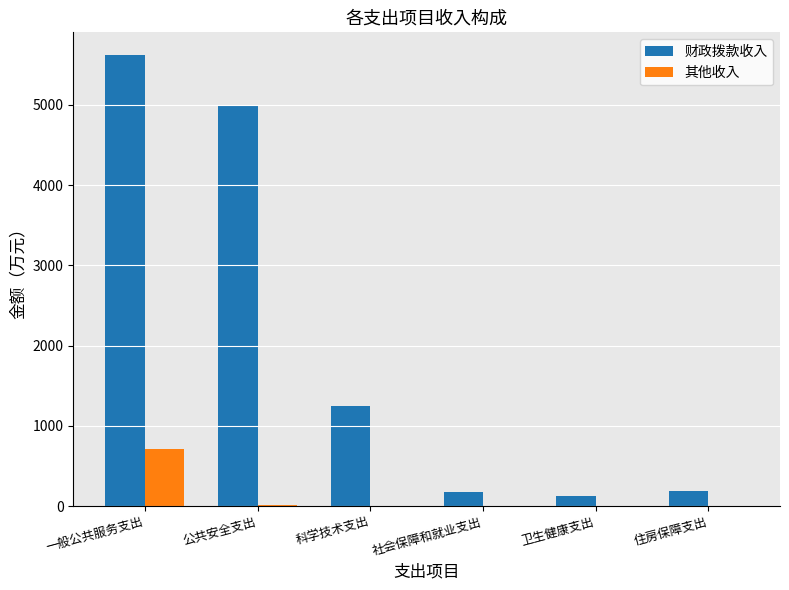

Is the value of 其他收入 at 社会保障和就业支出 greater than the value of 财政拨款收入 at 一般公共服务支出?

No